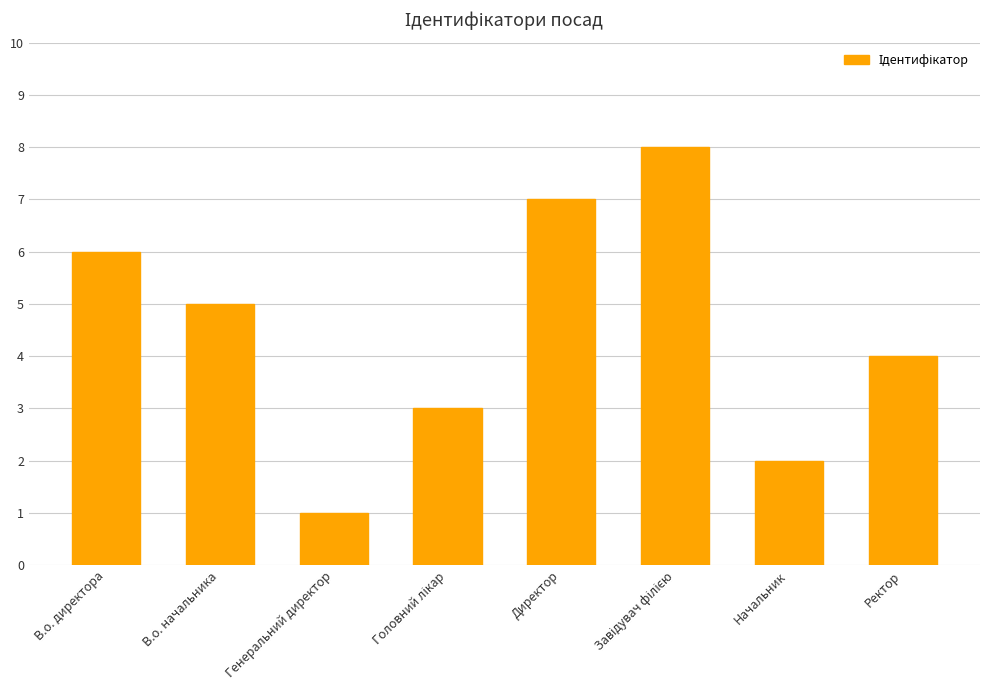

What is the greatest value displayed?

8